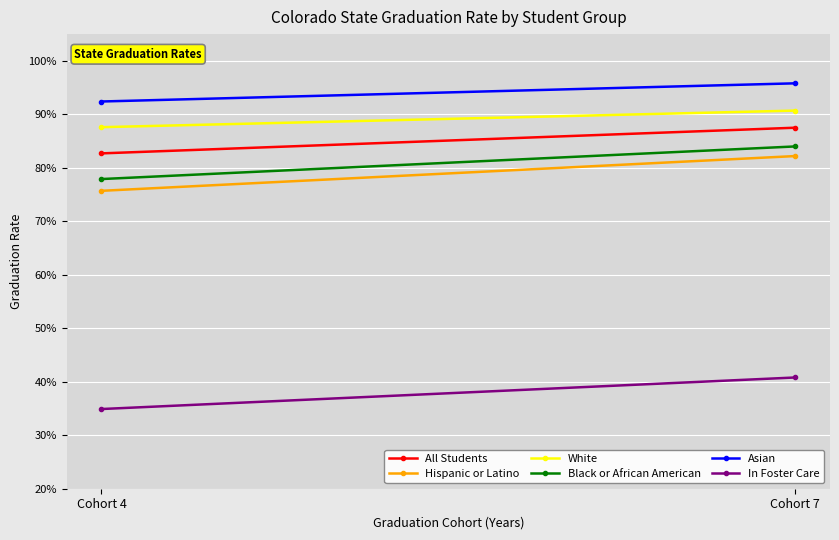

What is the average value of the White series?

0.9